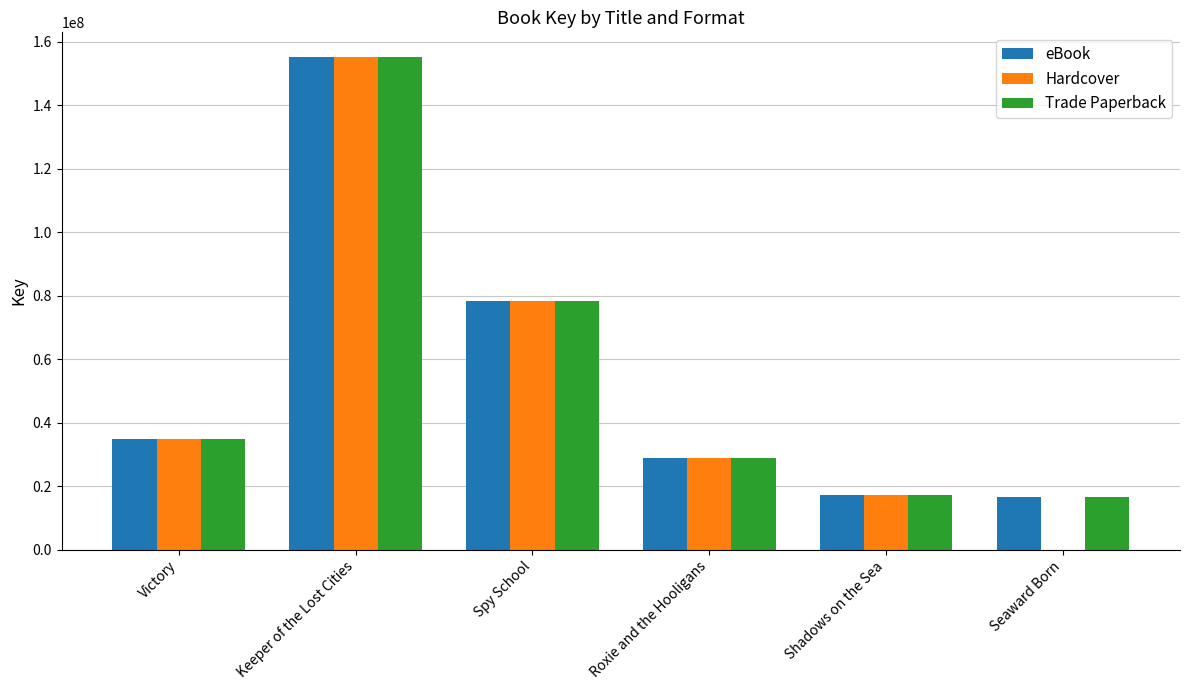

At which label is Trade Paperback closest to 85921472?

Spy School